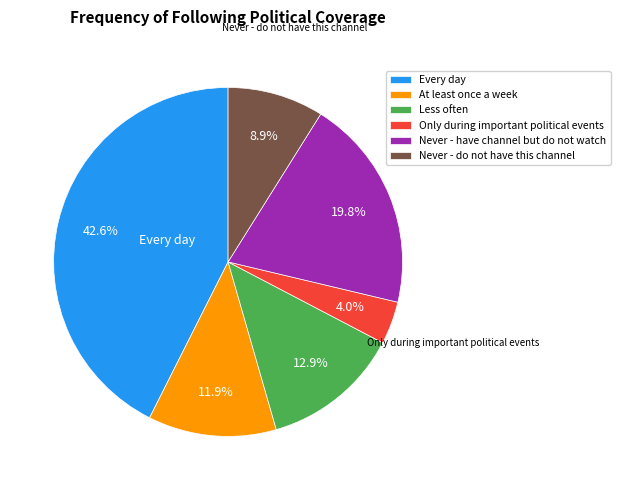

What percentage is the Never - do not have this channel slice, to the nearest percent?

9%